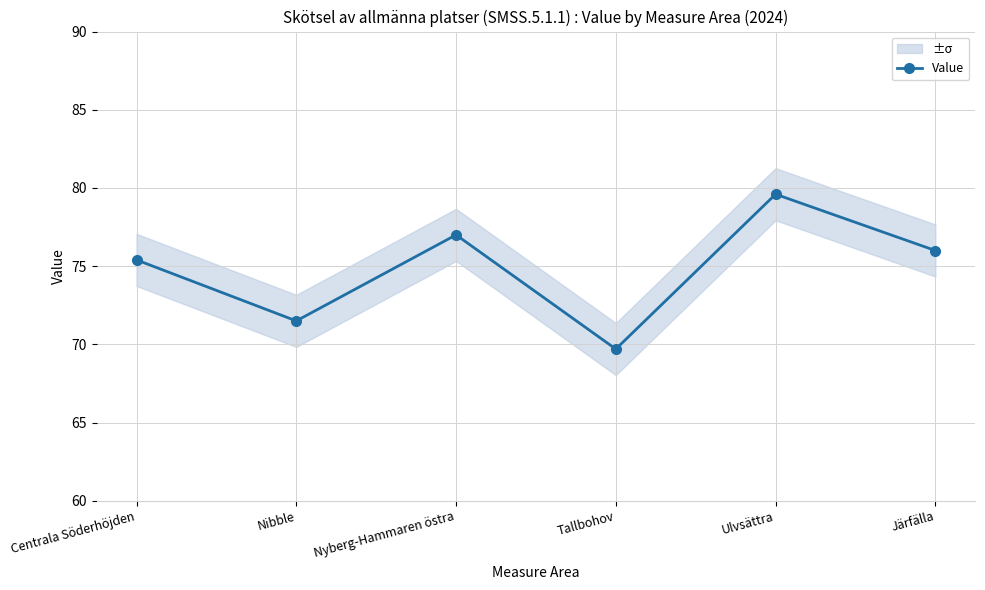

Which label corresponds to the smallest value in the chart?

Tallbohov